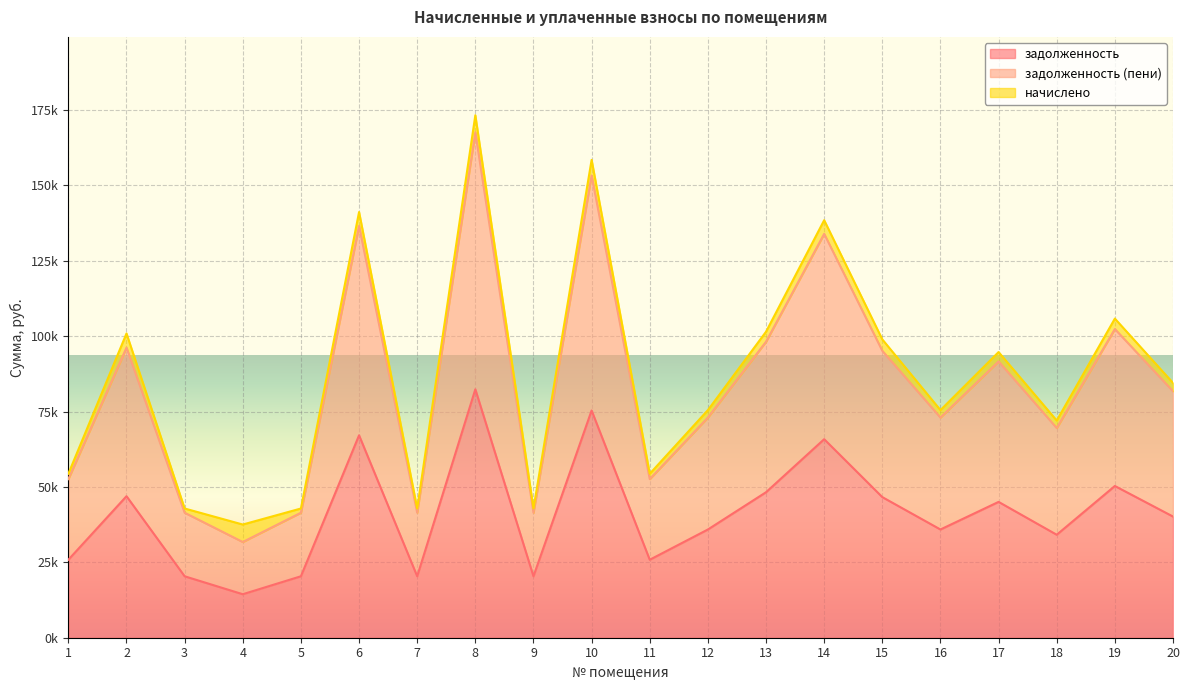

True or false: задолженность and задолженность (пени) intersect in this chart.

False